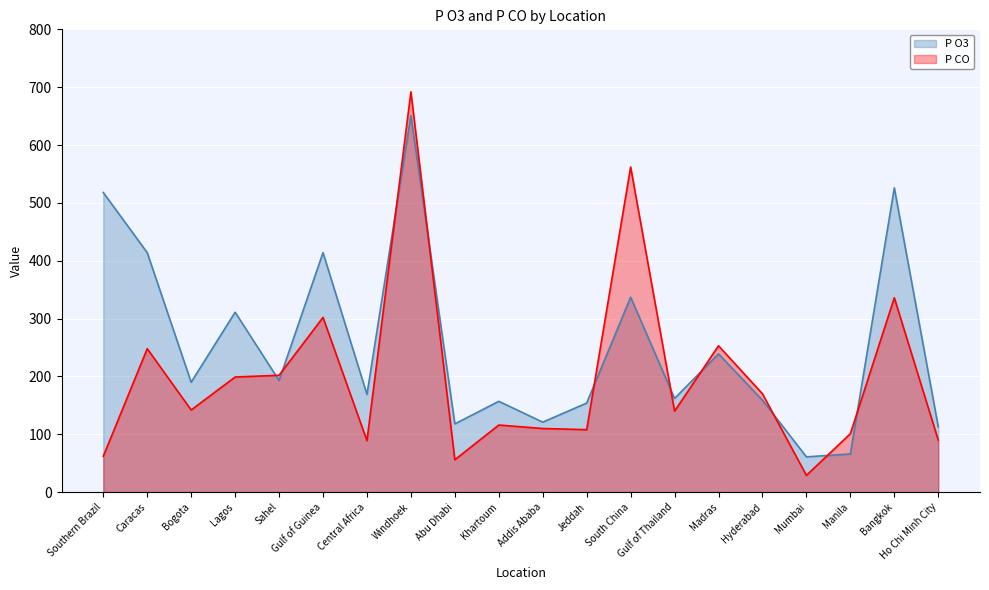

What is the label of the 16th point from the right?

Sahel